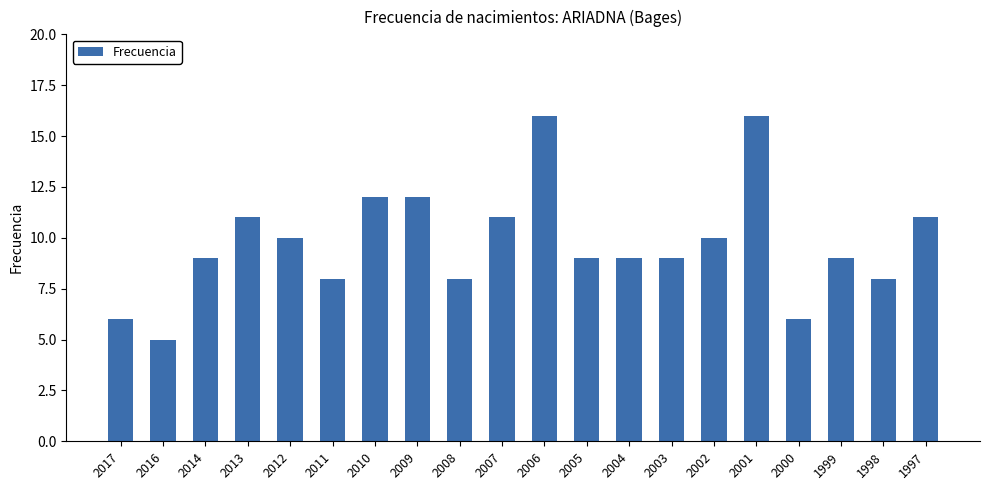

Reading left to right, extract all data points from this chart.

2017=6	2016=5	2014=9	2013=11	2012=10	2011=8	2010=12	2009=12	2008=8	2007=11	2006=16	2005=9	2004=9	2003=9	2002=10	2001=16	2000=6	1999=9	1998=8	1997=11